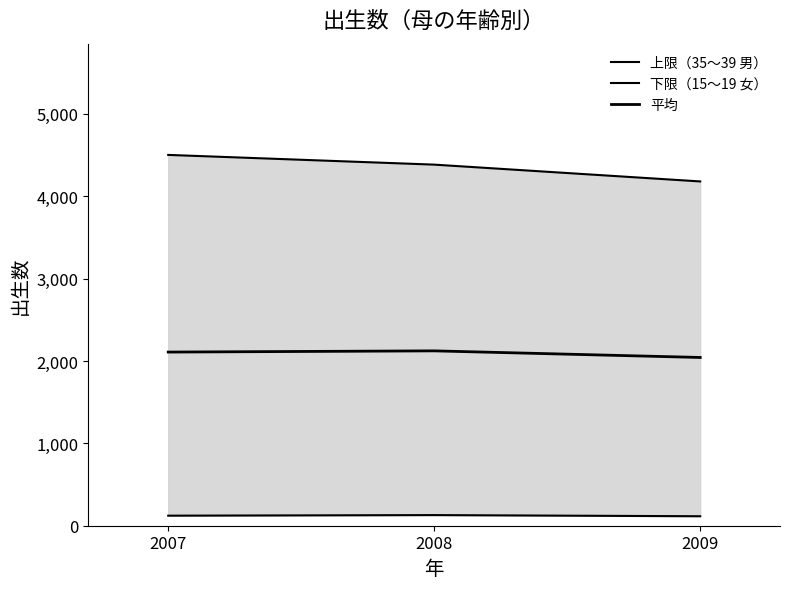

Which category has the lowest value in the 上限（35～39 男） series?

2009